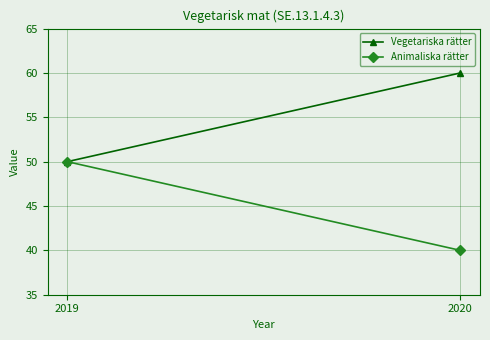

Count the Animaliska rätter values in the range 40 to 50.

2